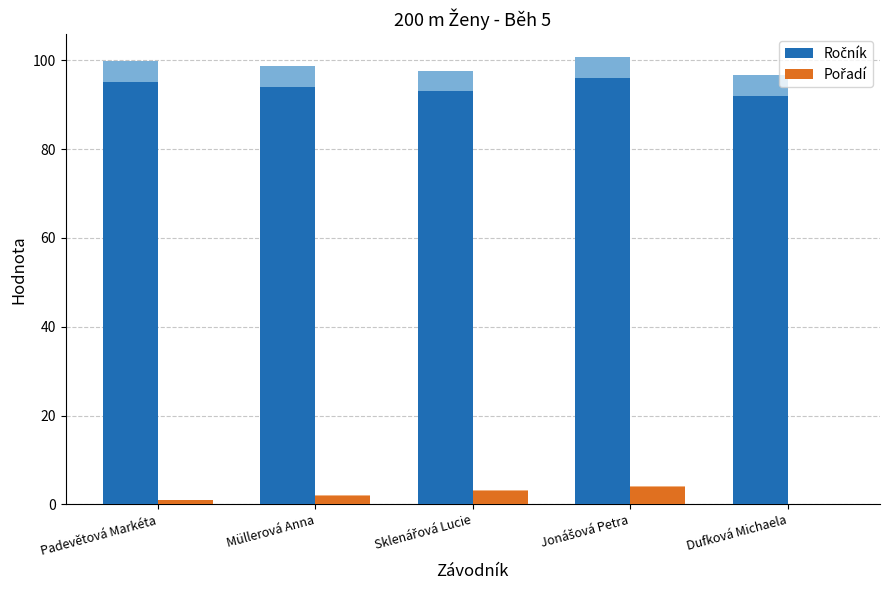

What is the maximum value for Pořadí?

4